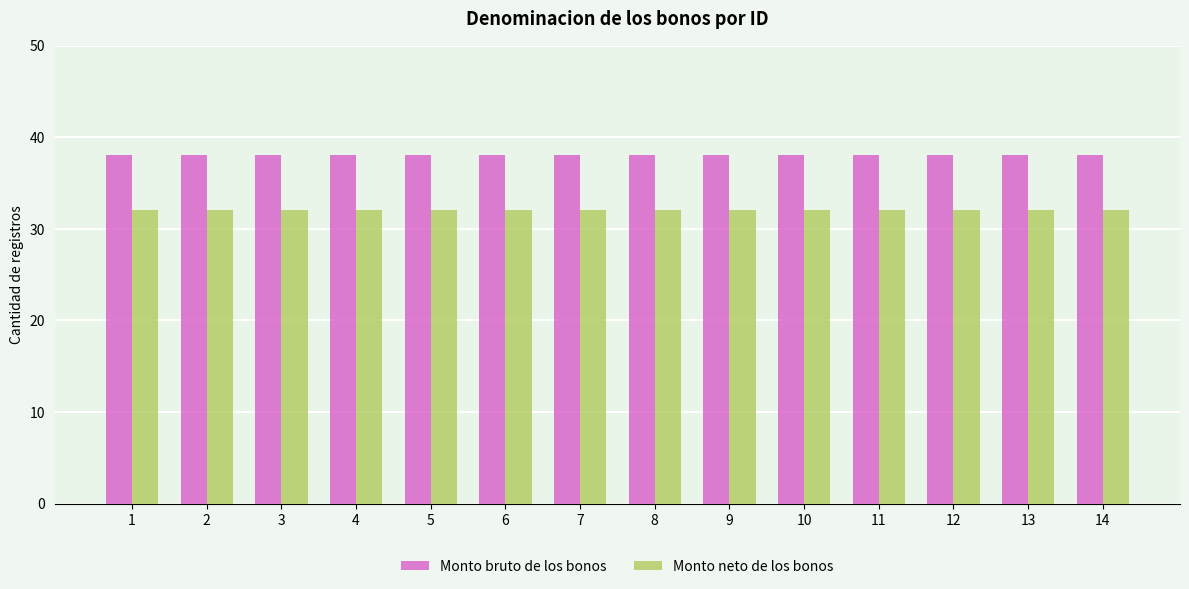

What is the sum of all Monto bruto de los bonos values?

532